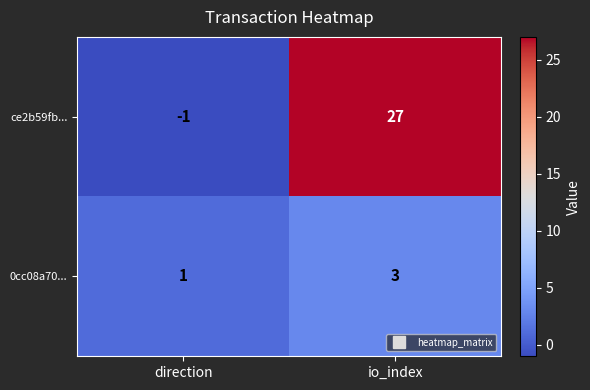

Rank the series at direction from highest to lowest value.

0cc08a70..., ce2b59fb...